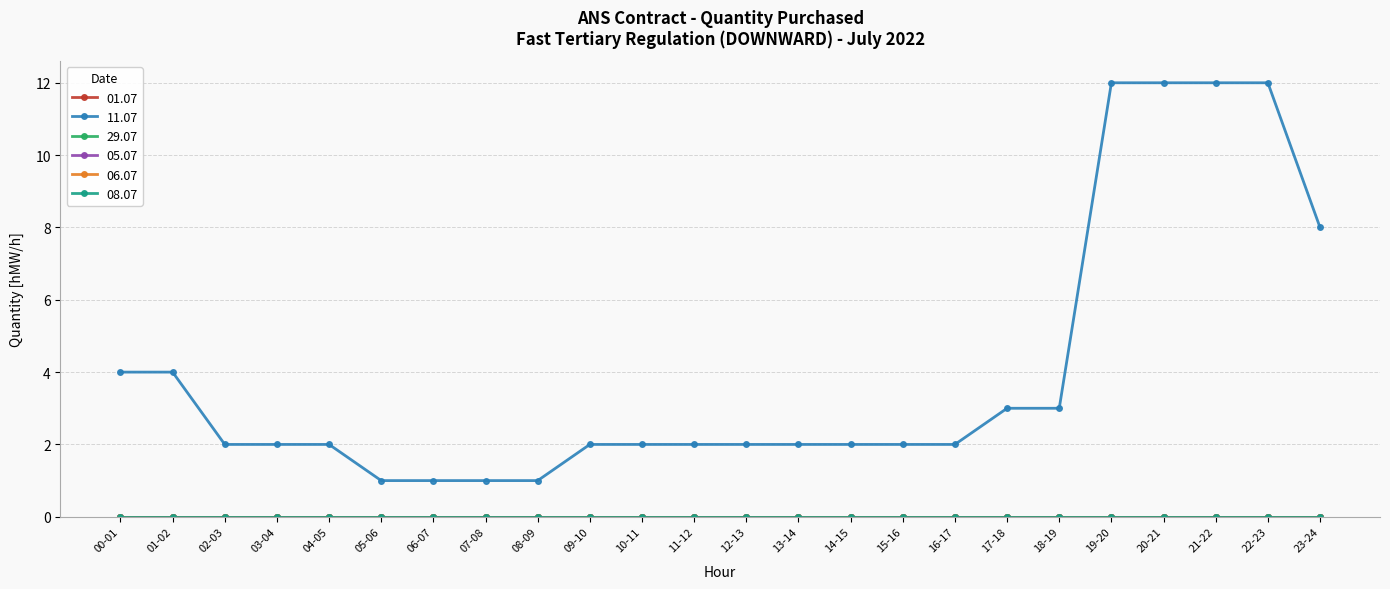

At which category is the sum across all series the highest?

19-20